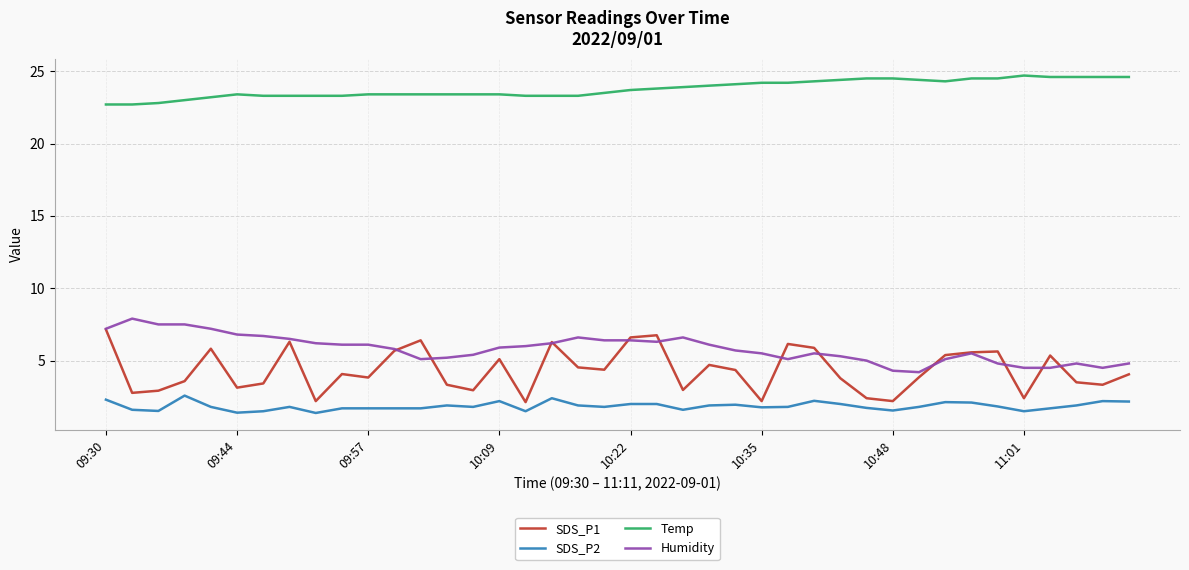

Does the chart display data point markers on the line(s)?

No